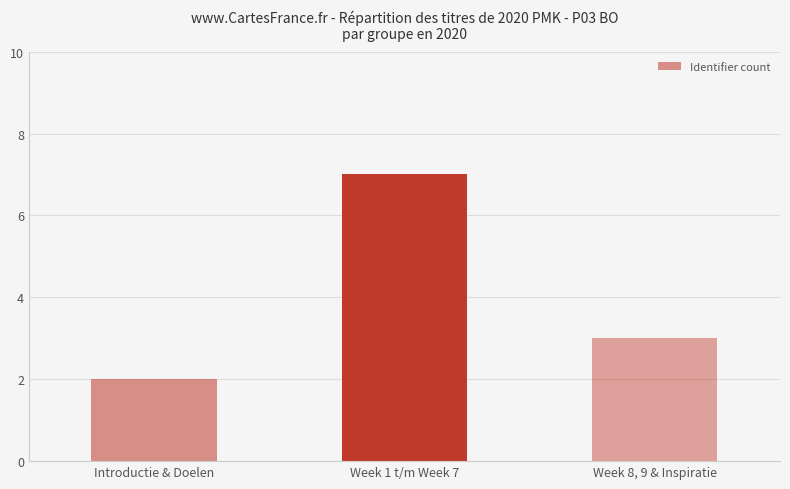

Rank the categories by value from highest to lowest.

Week 1 t/m Week 7, Week 8, 9 & Inspiratie, Introductie & Doelen